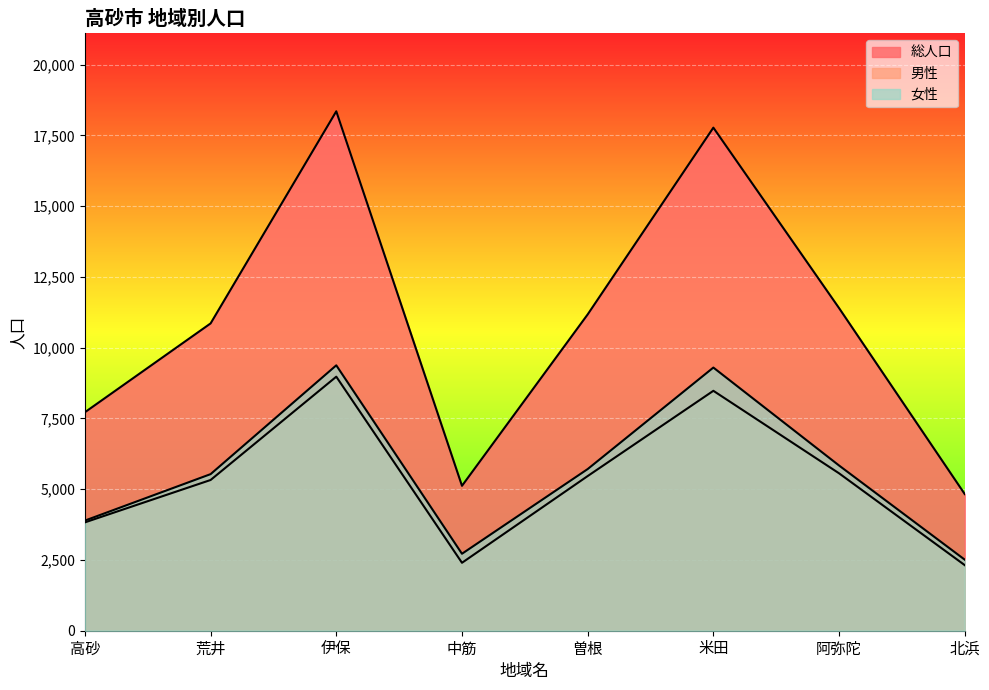

Which series has the largest range (max minus min)?

総人口